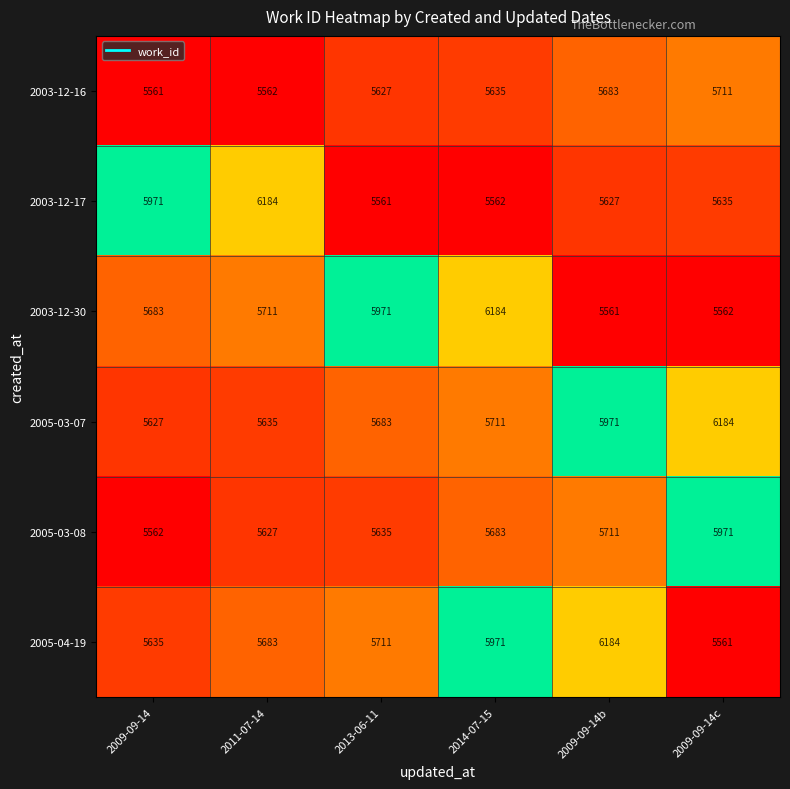

What is the smallest value displayed?

5561